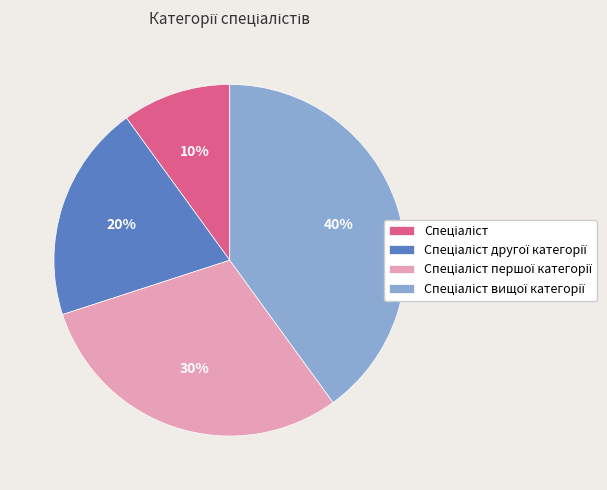

Does any single category account for the majority?

No